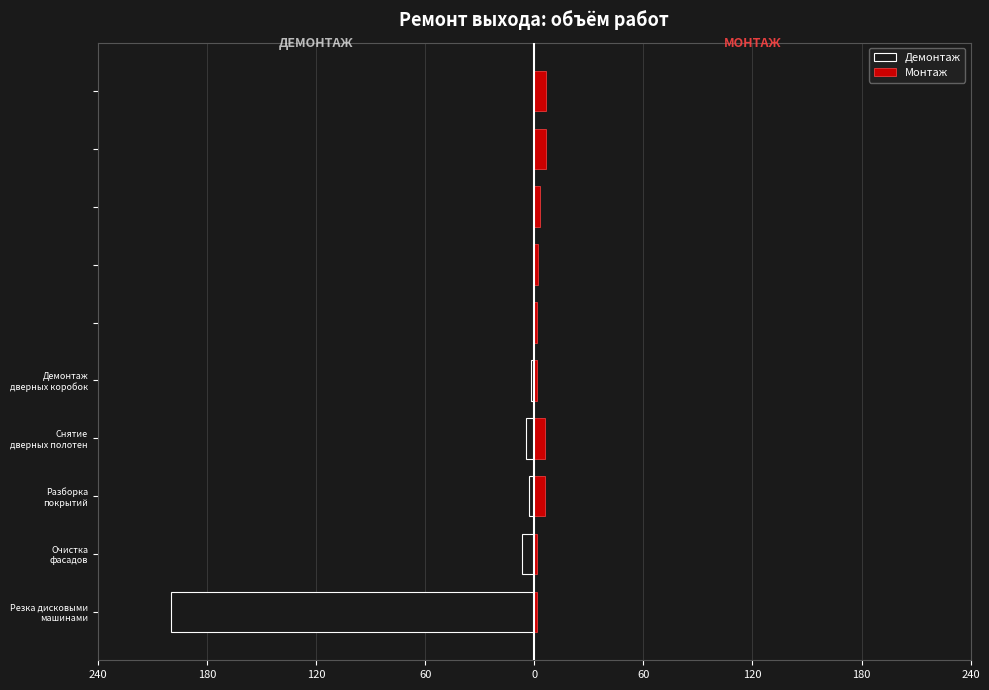

Which series changed the most between 120 and 9?

Демонтаж